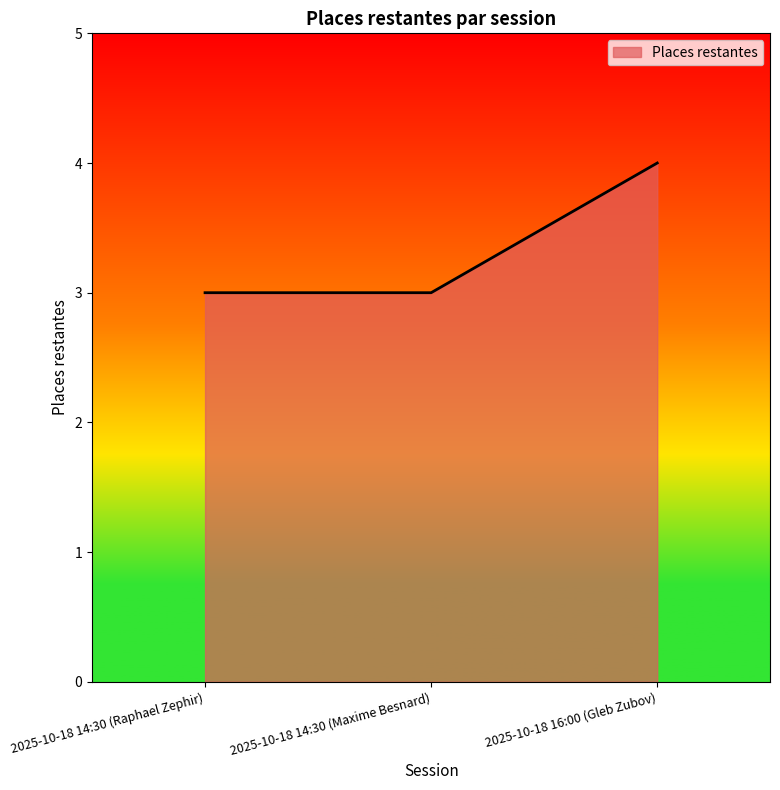

What is the greatest value displayed?

4